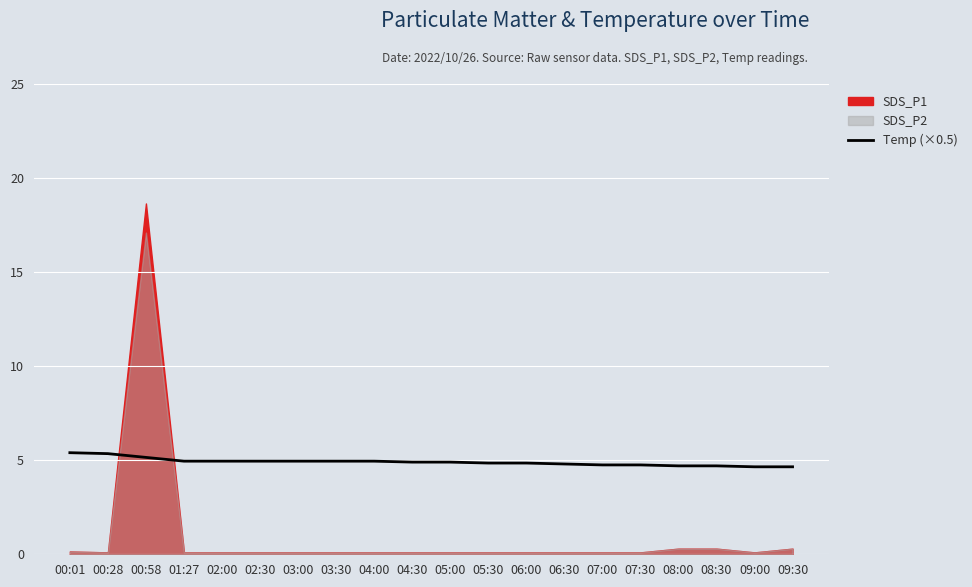

True or false: the data has more than 0 interior local peaks.

False